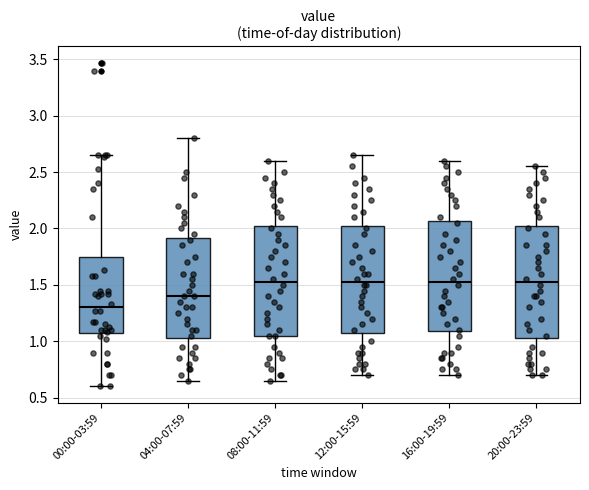

Reading left to right, transcribe this box plot: for each box, give where its median line is, the range the box spans, and where its two whiskers end, as read against the y-axis. The values are not printed on the chart, so give them approximately, as read against the axis.

00:00-03:59: median 1.30, box 1.05 to 1.75, whiskers 0.60 to 2.65
04:00-07:59: median 1.40, box 1.05 to 1.90, whiskers 0.65 to 2.80
08:00-11:59: median 1.55, box 1.05 to 2.05, whiskers 0.65 to 2.60
12:00-15:59: median 1.55, box 1.10 to 2.05, whiskers 0.70 to 2.65
16:00-19:59: median 1.55, box 1.10 to 2.05, whiskers 0.70 to 2.60
20:00-23:59: median 1.55, box 1.05 to 2.05, whiskers 0.70 to 2.55